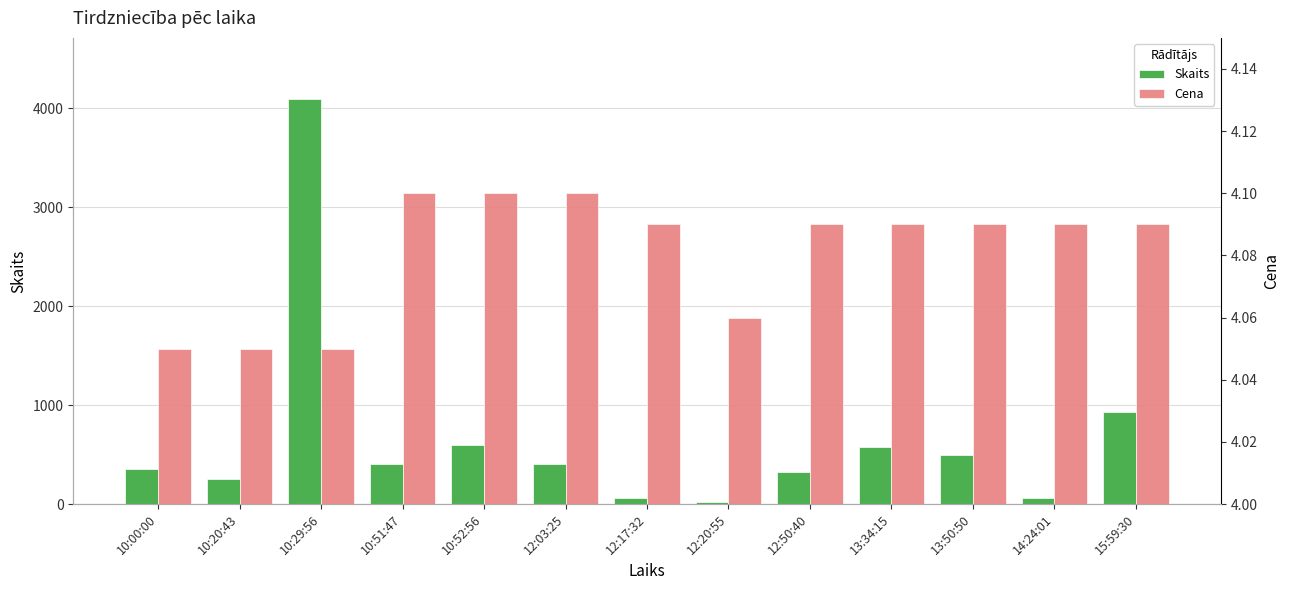

Which category has the lowest value across all series?

10:00:00